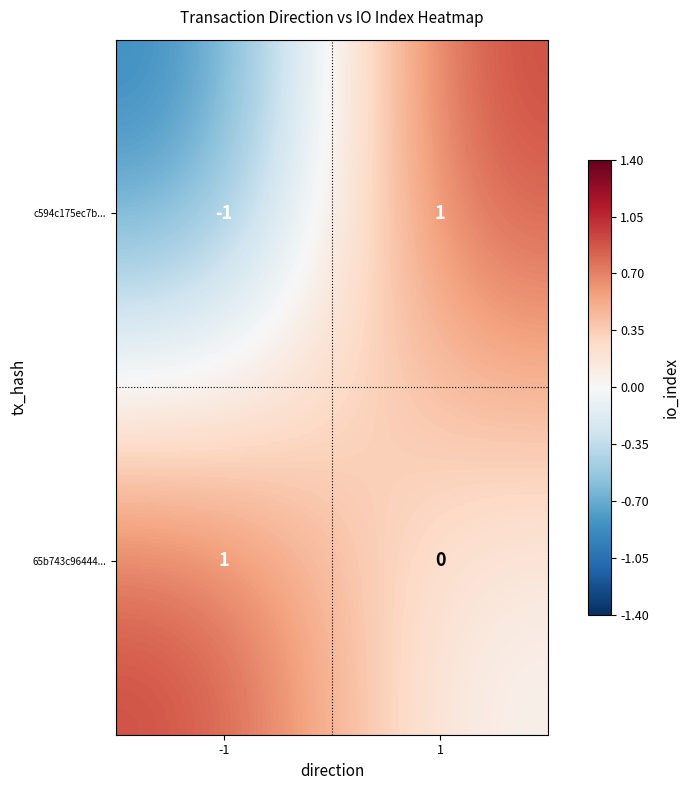

Rank the series at -1 from lowest to highest value.

c594c175ec7b..., 65b743c96444...